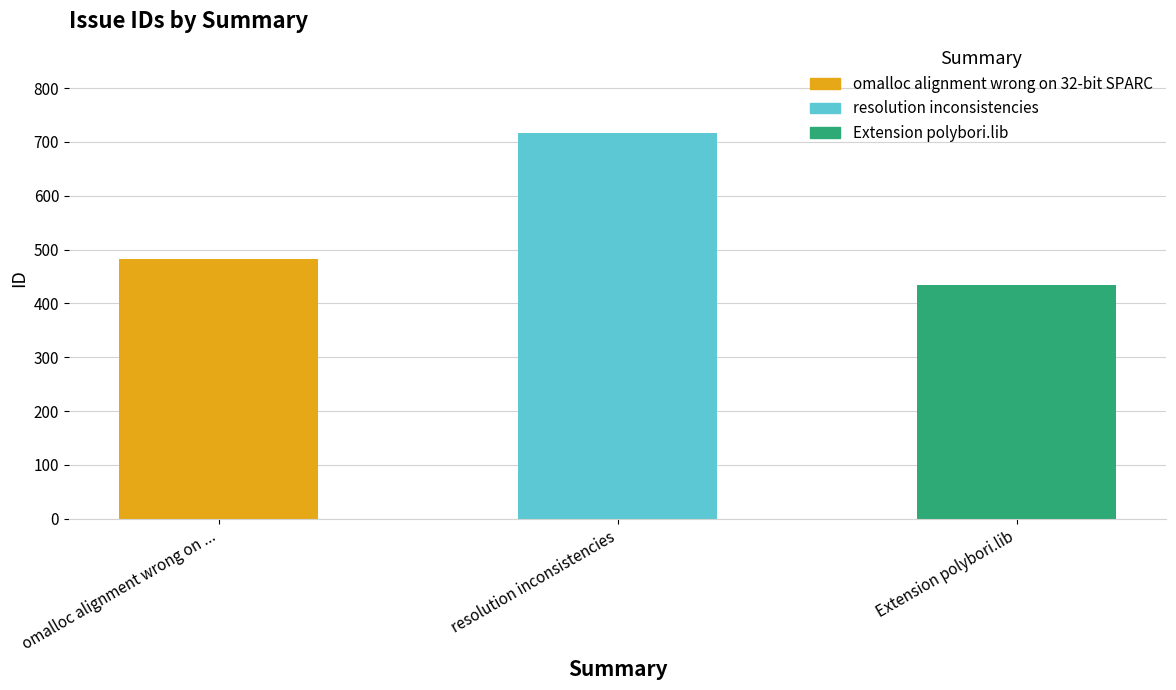

What is the difference between the maximum and minimum values?

282